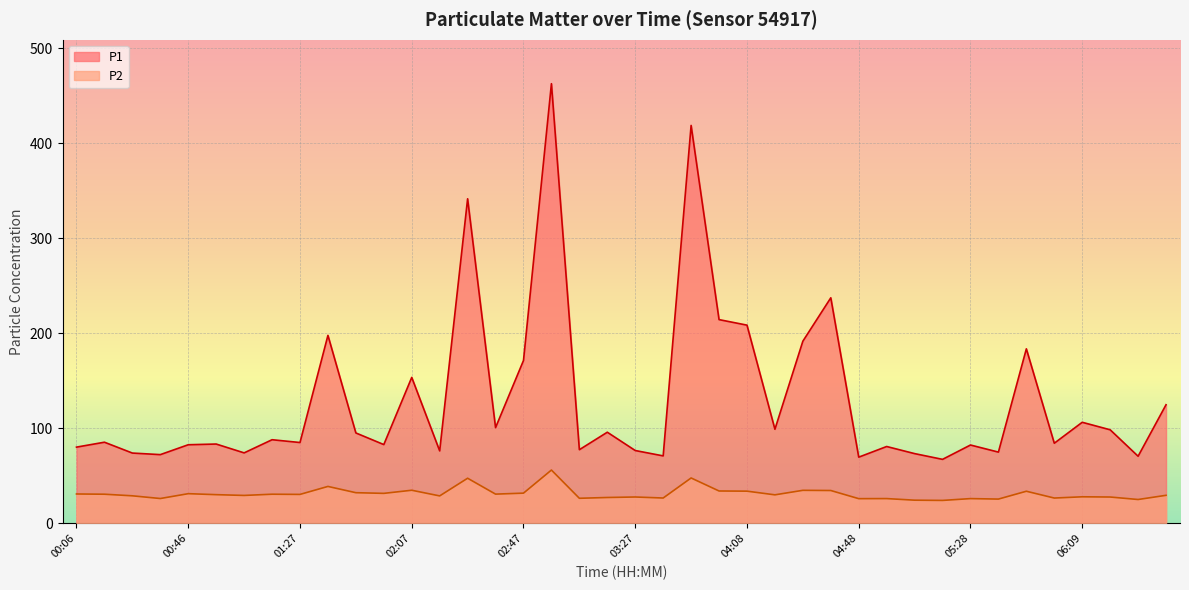

Rank the series by their maximum value, from highest to lowest.

P1, P2